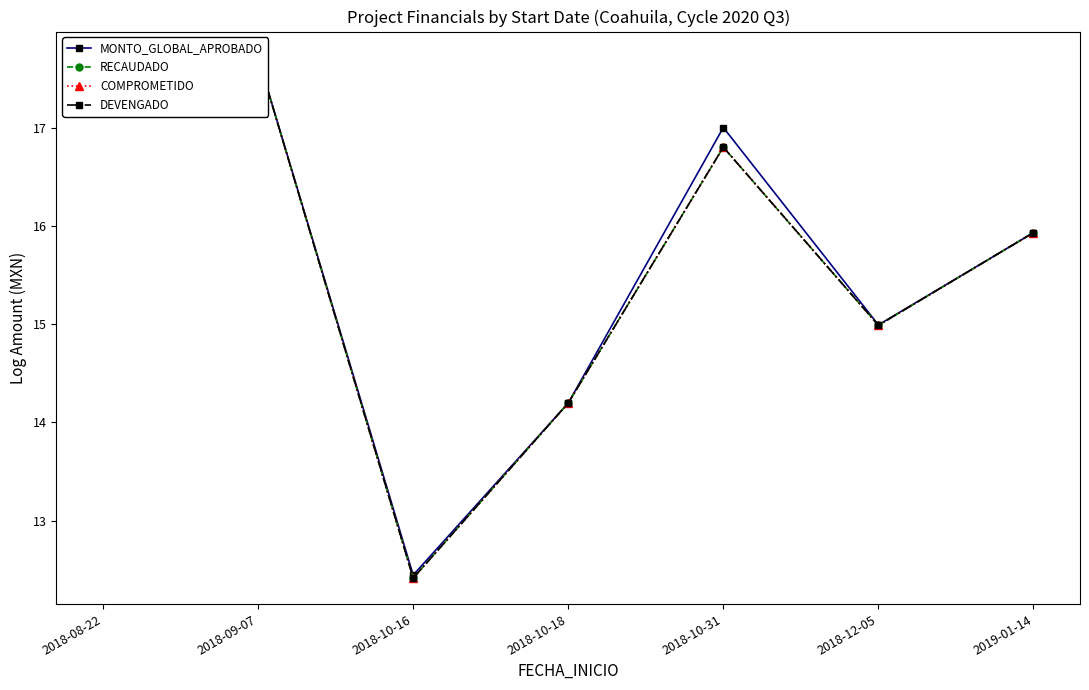

What is the difference between the maximum and second lowest values in the COMPROMETIDO series?

3.5